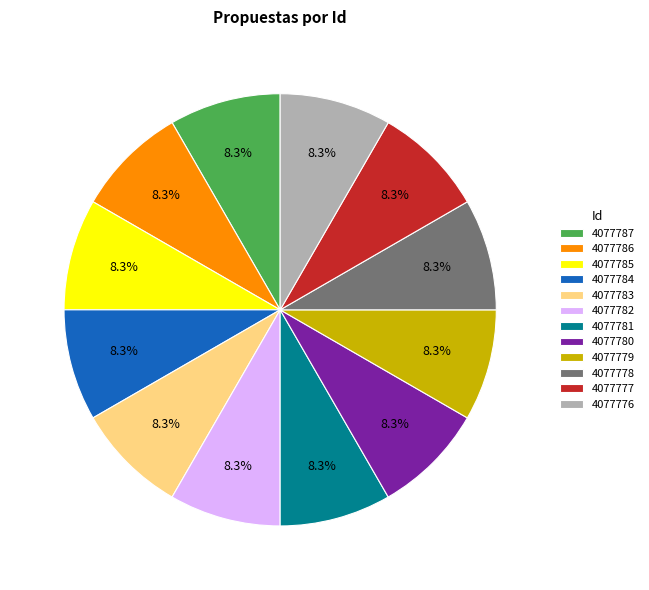

Count the number of slices in the pie.

12